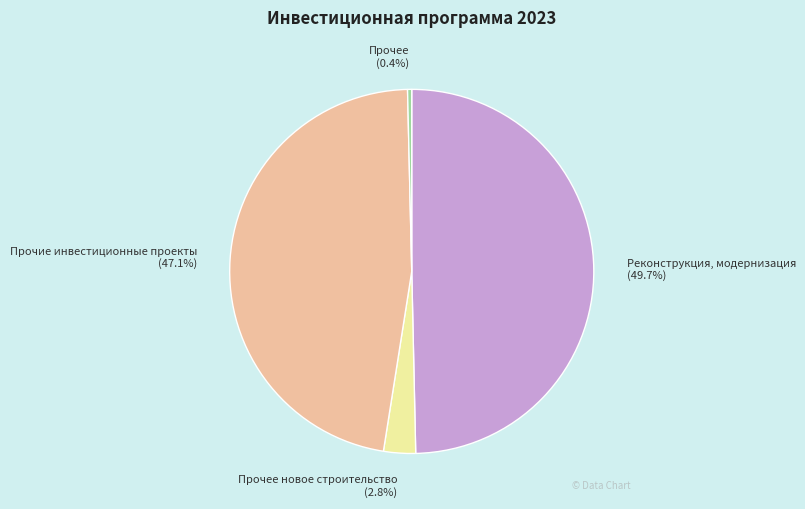

Which category has the smallest portion of the pie?

Прочее (0.4%)